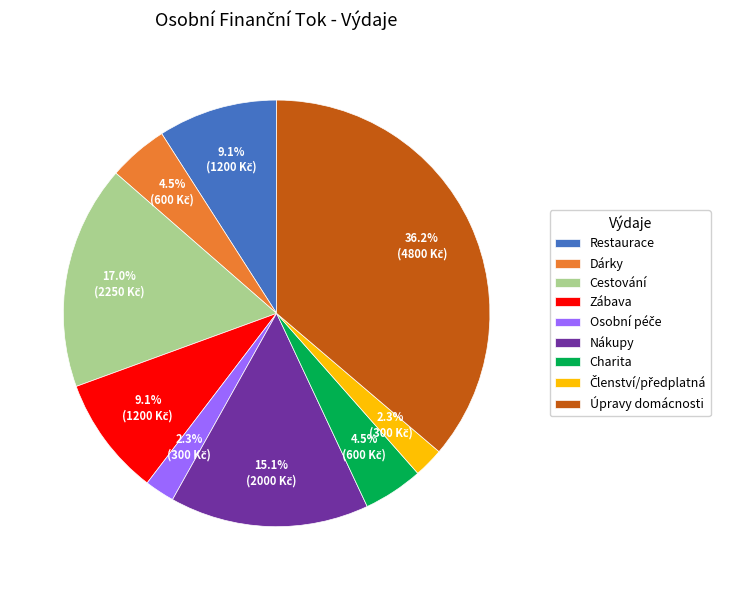

How many segments does this pie chart have?

9